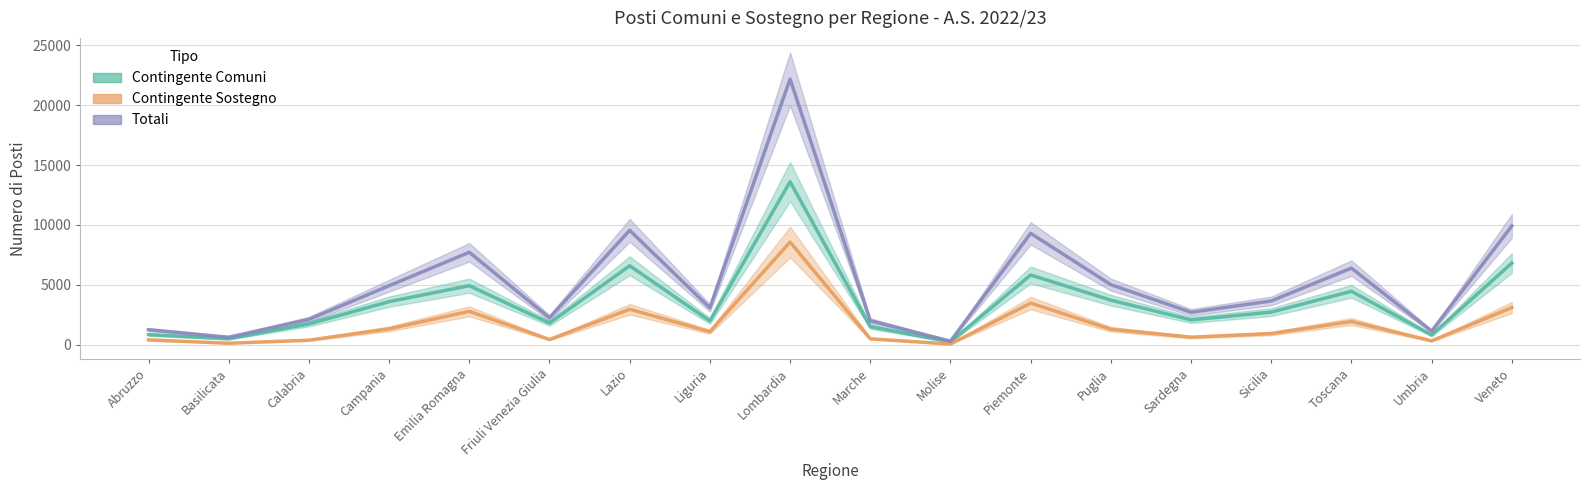

True or false: Contingente Sostegno and Totali cross at least once.

False